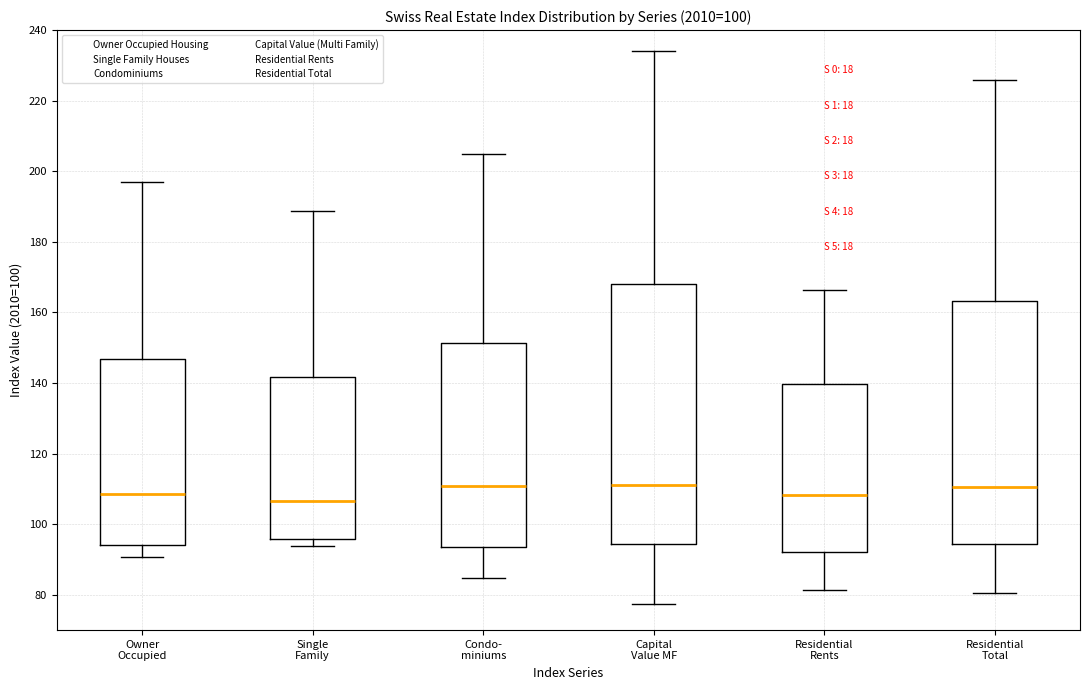

Where is the lower edge of the box for Residential Rents on the y-axis? The values are not printed on the chart, so give them approximately, as read against the axis.

92